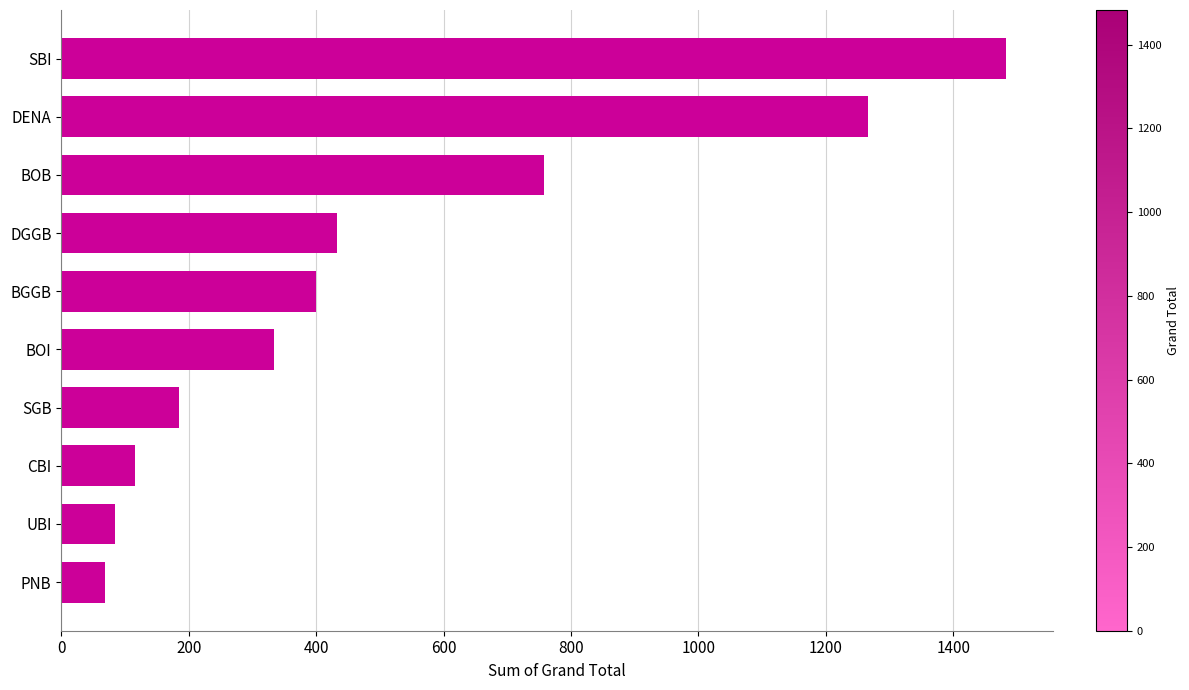

The value at BGGB is 231. True or false?

False